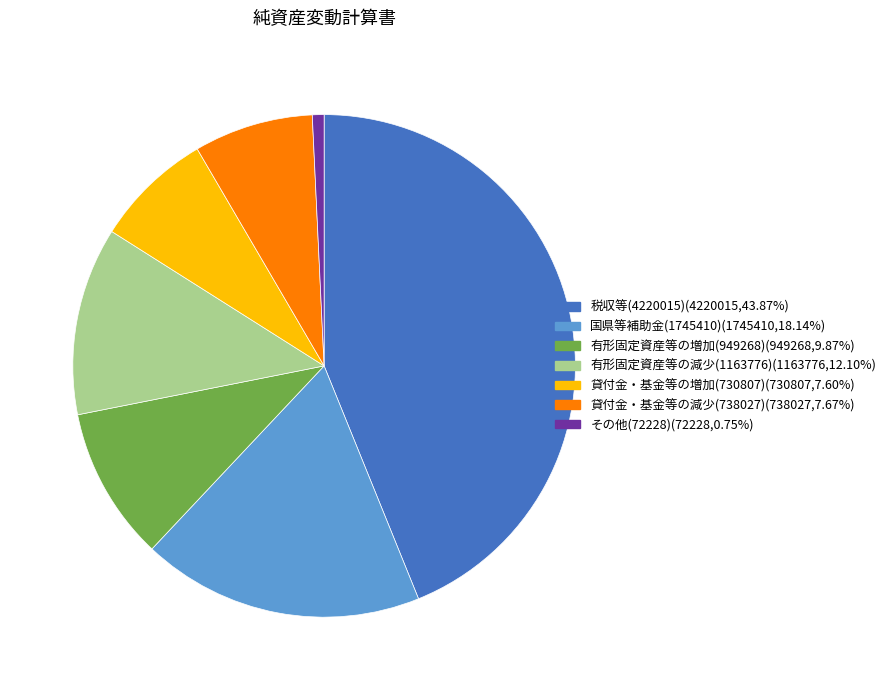

Is it true that 有形固定資産等の増加(949268) is 10% of the pie?

True